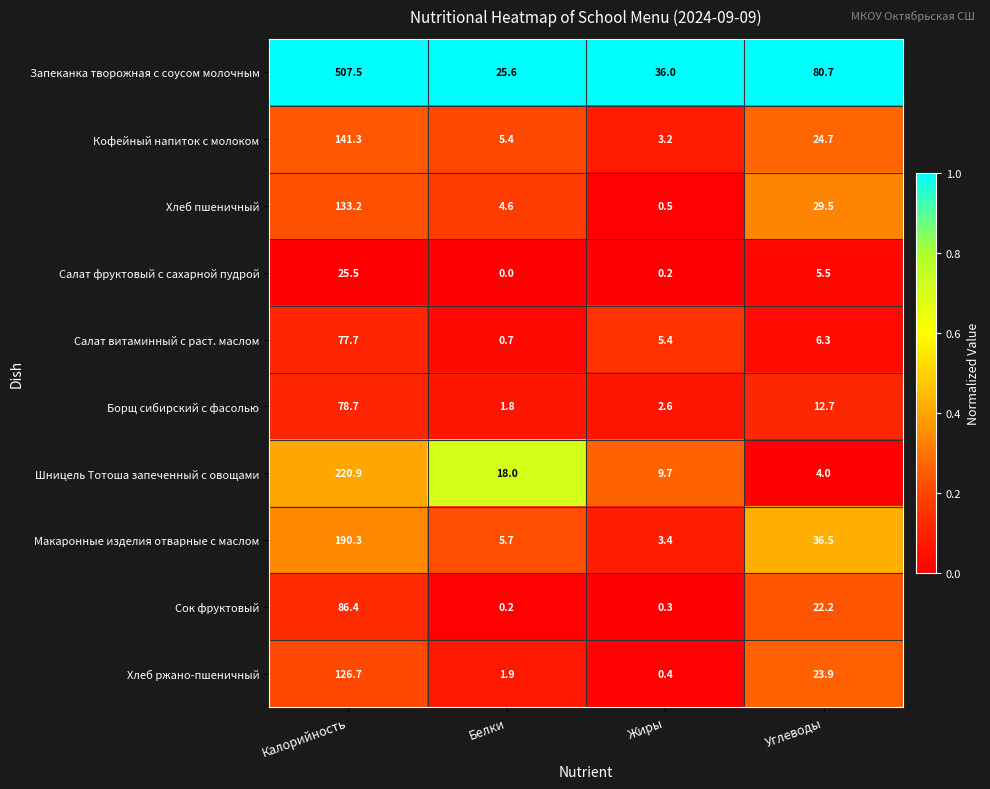

List the labels in order of Макаронные изделия отварные с маслом value, largest first.

Калорийность, Углеводы, Белки, Жиры